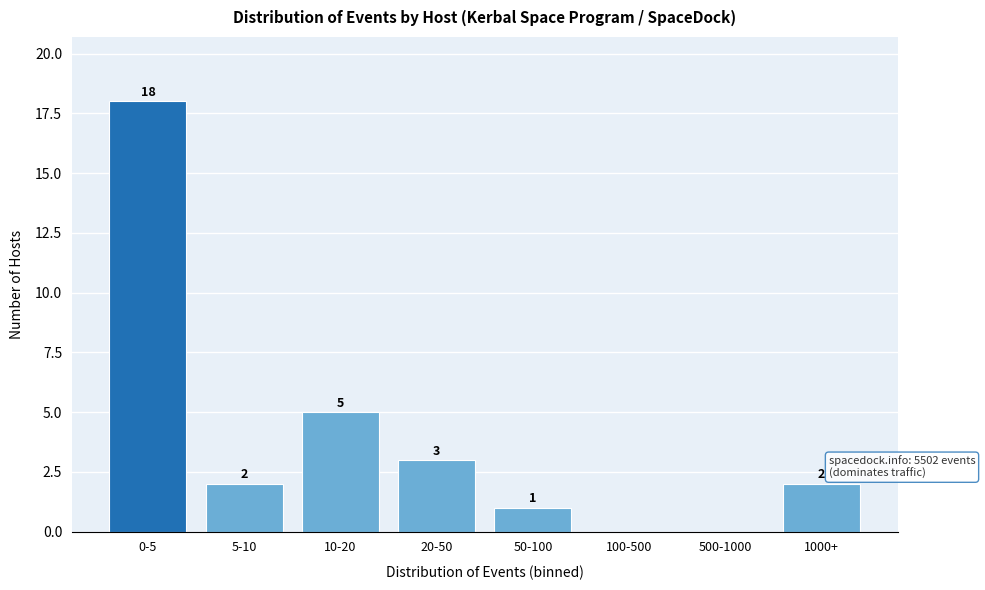

Reading right to left, transcribe all the data shown in this chart.

1000+=2	500-1000=0	100-500=0	50-100=1	20-50=3	10-20=5	5-10=2	0-5=18